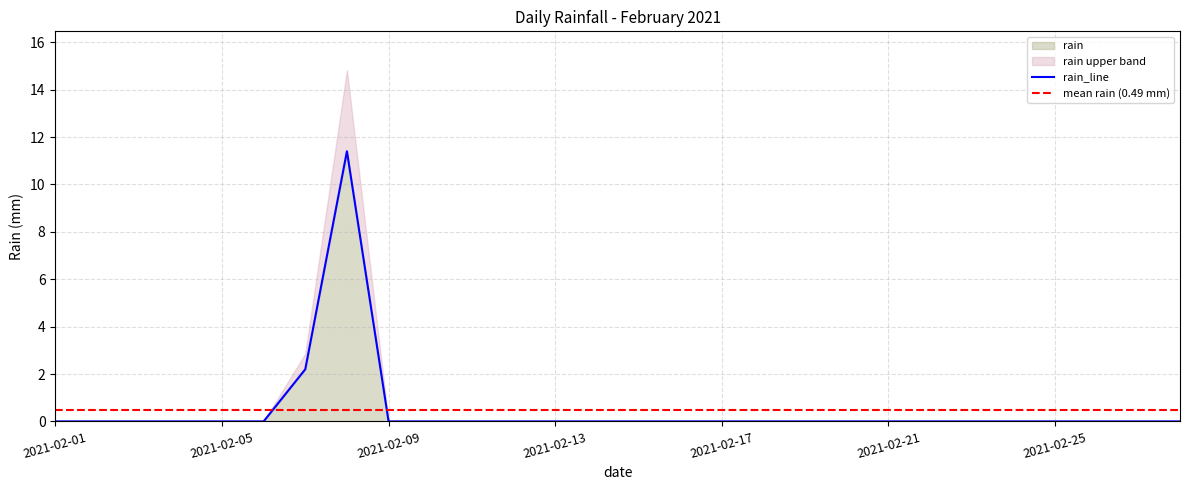

True or false: rain has a value of 0.0 at 2021-02-05.

True